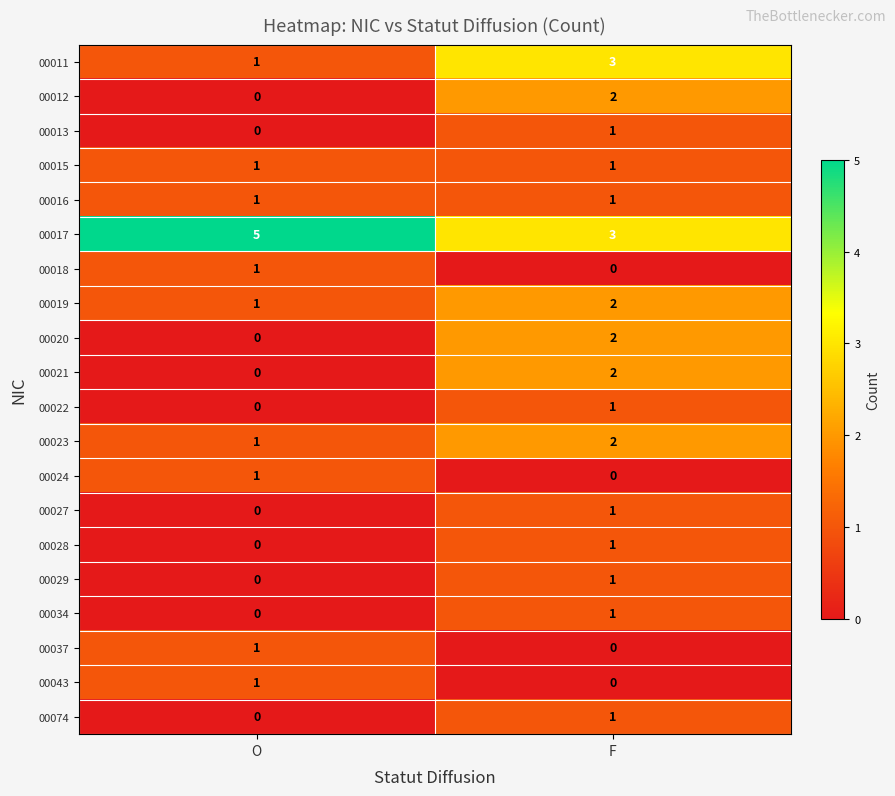

How many data points in 00029 are less than 1?

1